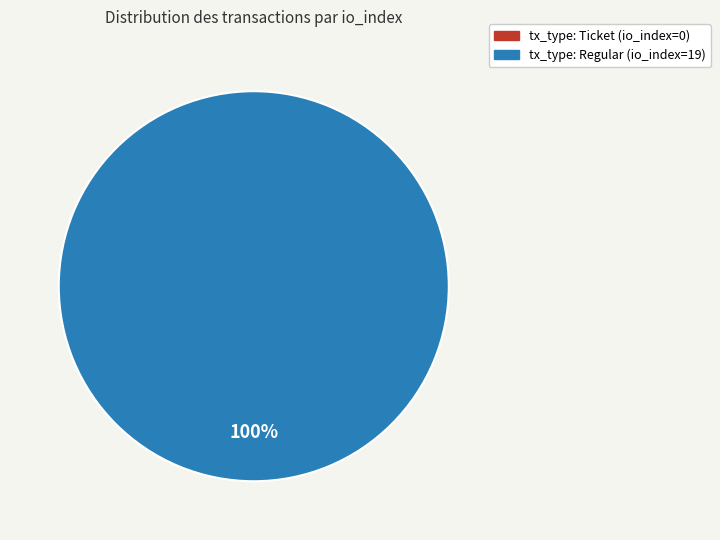

What is the change in value from tx_type: Ticket (io_index=0) to tx_type: Regular (io_index=19)?

+19